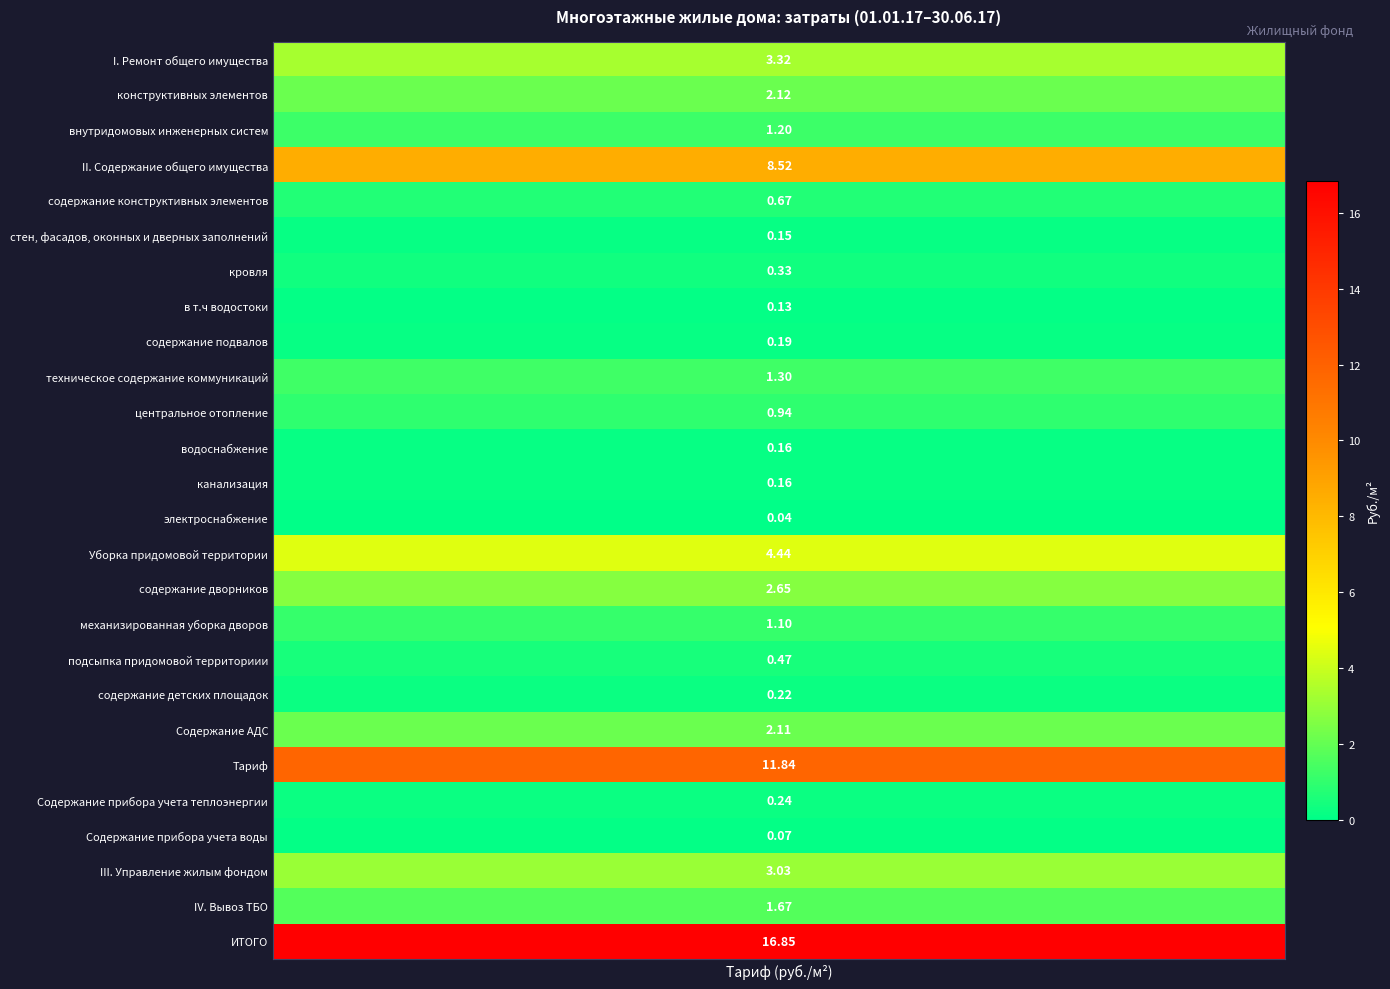

What is the change in value from центральное отопление to механизированная уборка дворов?

+0.2